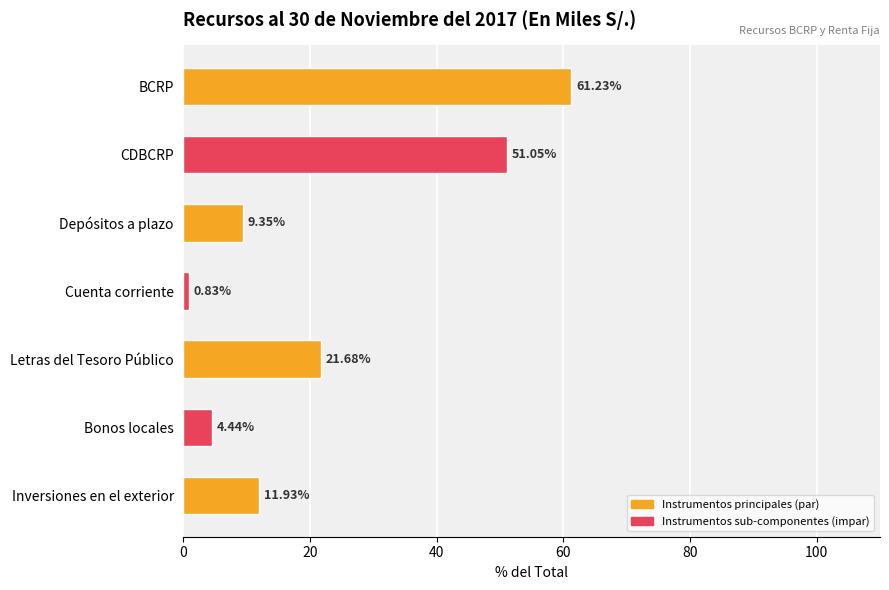

What is the ratio of the value at Letras del Tesoro Público to the value at Depósitos a plazo?

2.3